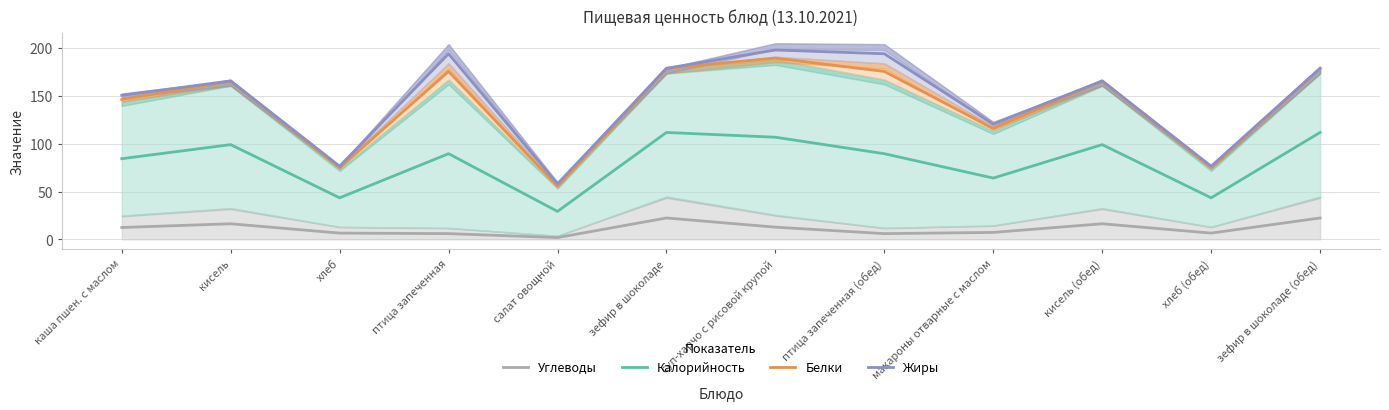

What is the label of the 4th point from the right?

макароны отварные с маслом